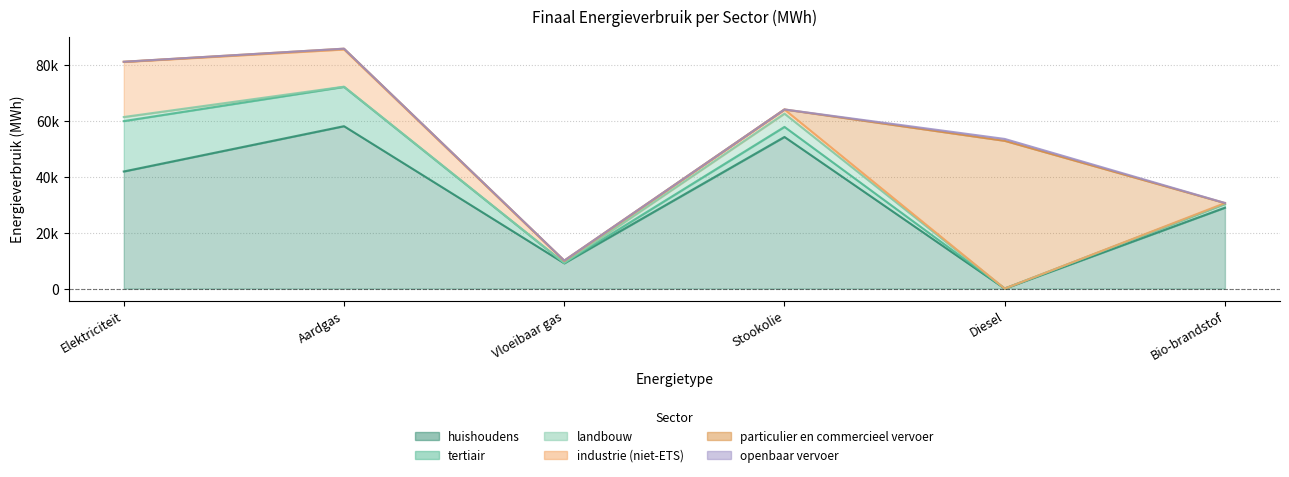

What is the difference between the highest and lowest values at Vloeibaar gas?

9059.8